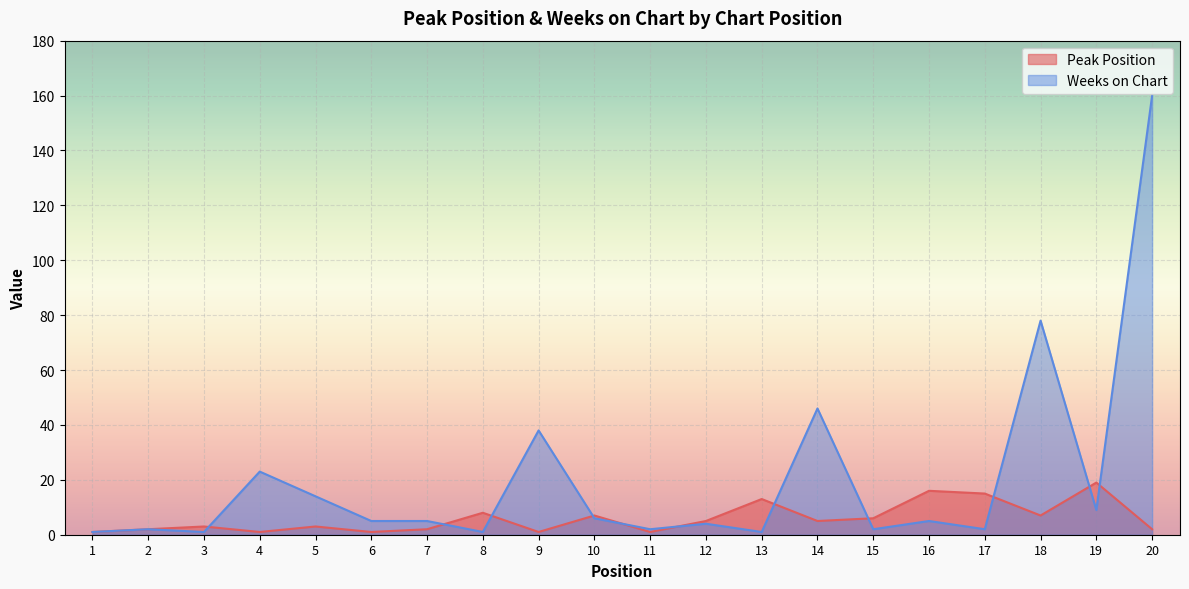

List the series in order of their peak value, lowest first.

Peak Position, Weeks on Chart